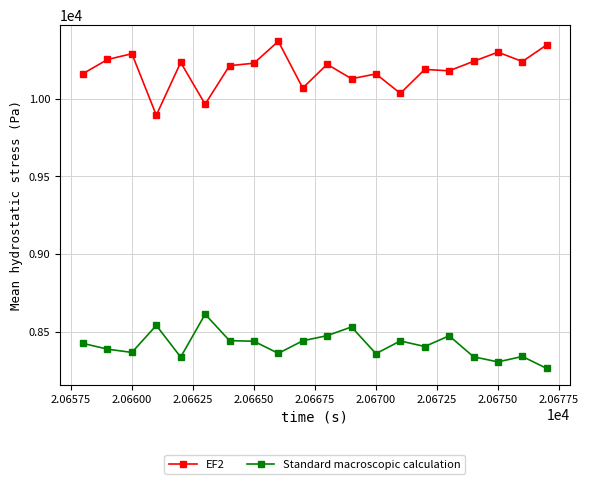

Rank the series by their maximum value, from highest to lowest.

EF2, Standard macroscopic calculation